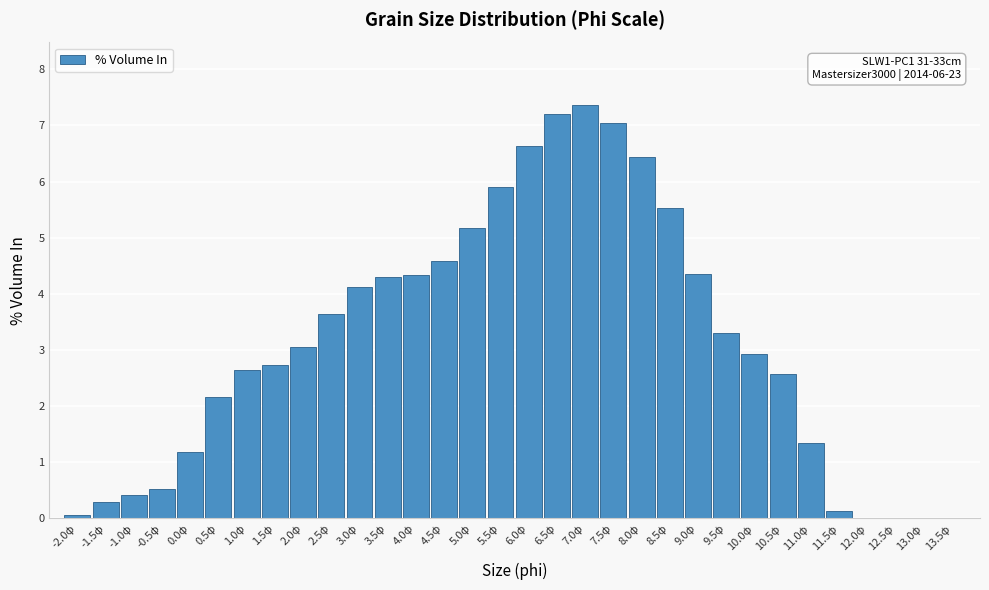

What is the sum of all values?

100.0